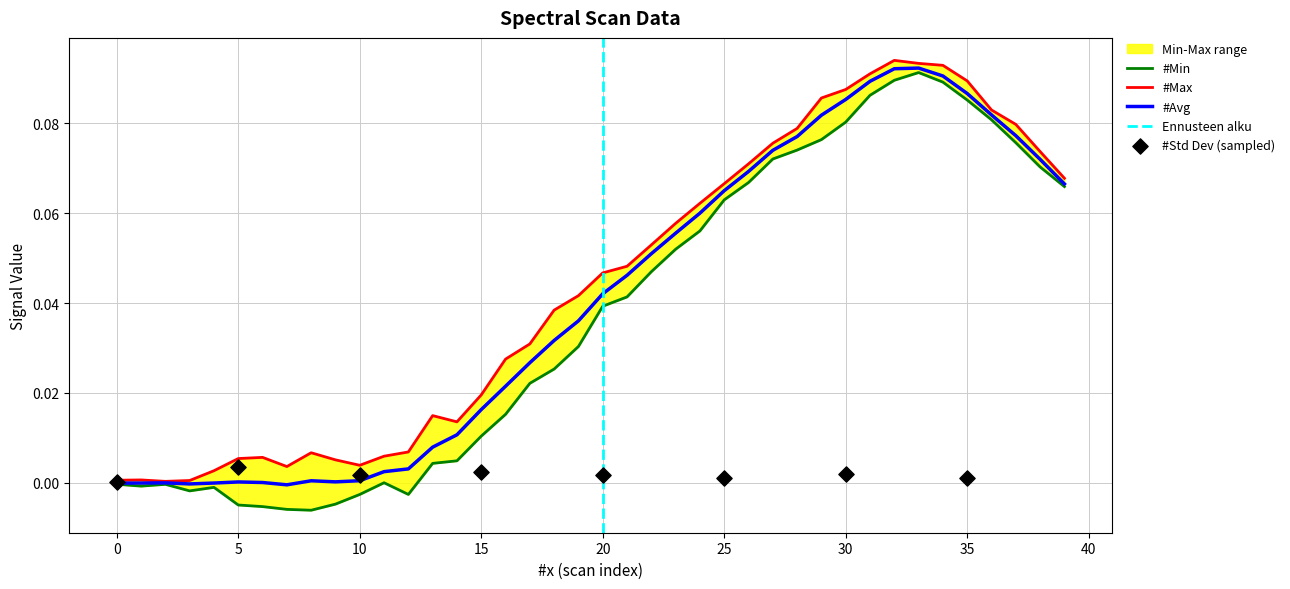

Is the value of #Max at 29 greater than the value of #Avg at 15?

Yes